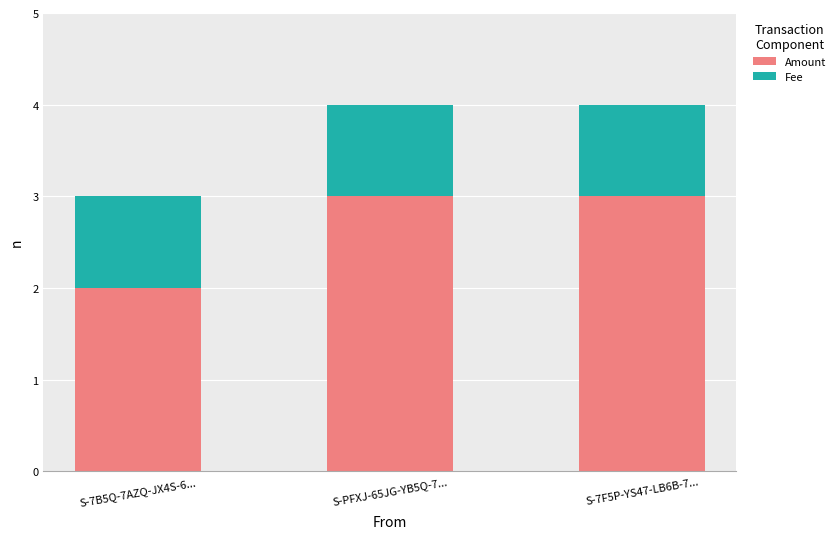

What are all the series names shown in the legend?

Amount, Fee